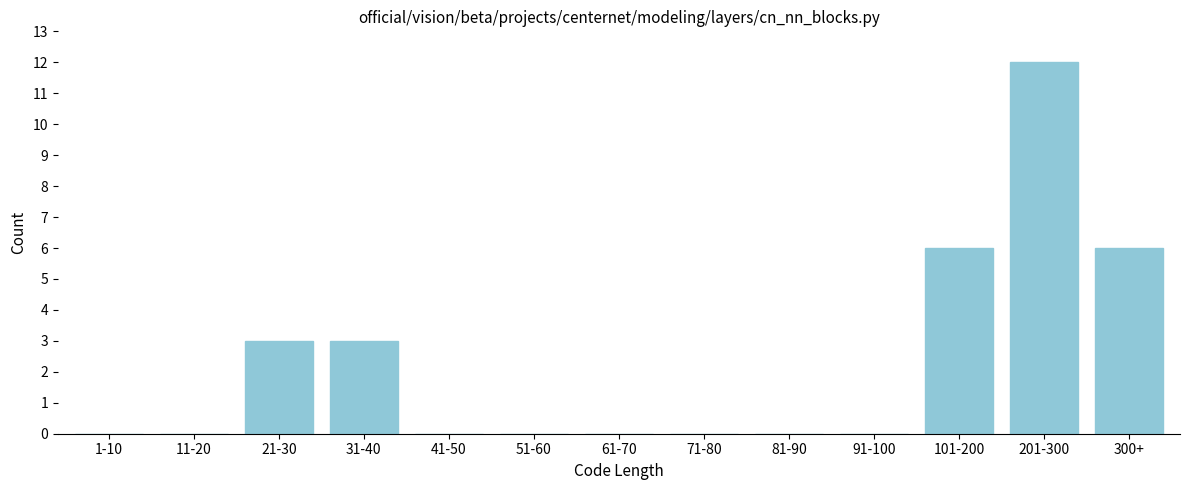

Reading left to right, what are all the values shown in this chart?

1-10=0	11-20=0	21-30=3	31-40=3	41-50=0	51-60=0	61-70=0	71-80=0	81-90=0	91-100=0	101-200=6	201-300=12	300+=6